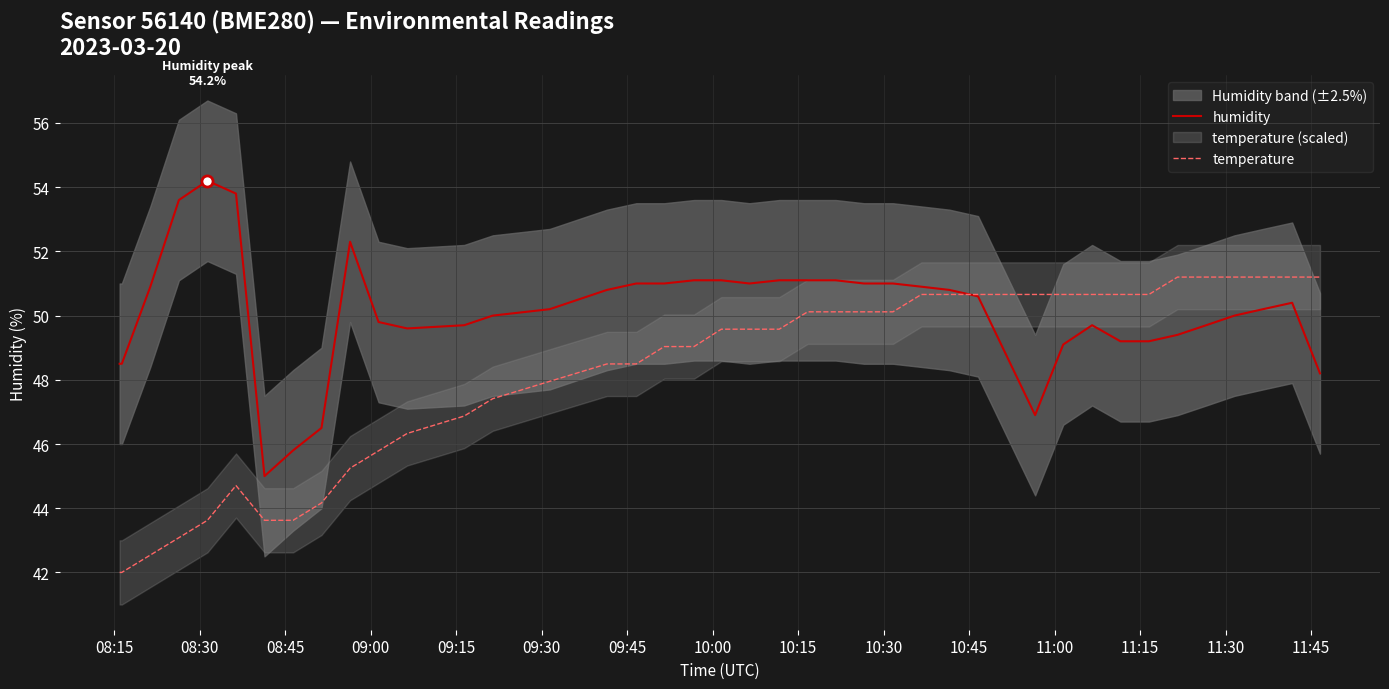

What is the maximum value for humidity?

54.2